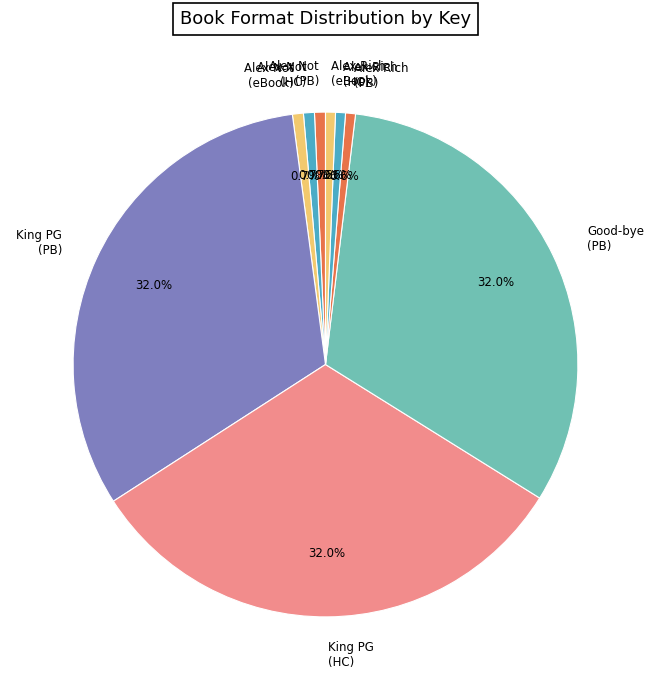

Which has a higher value, Alex Rich (eBook) or King PG (PB)?

King PG (PB)